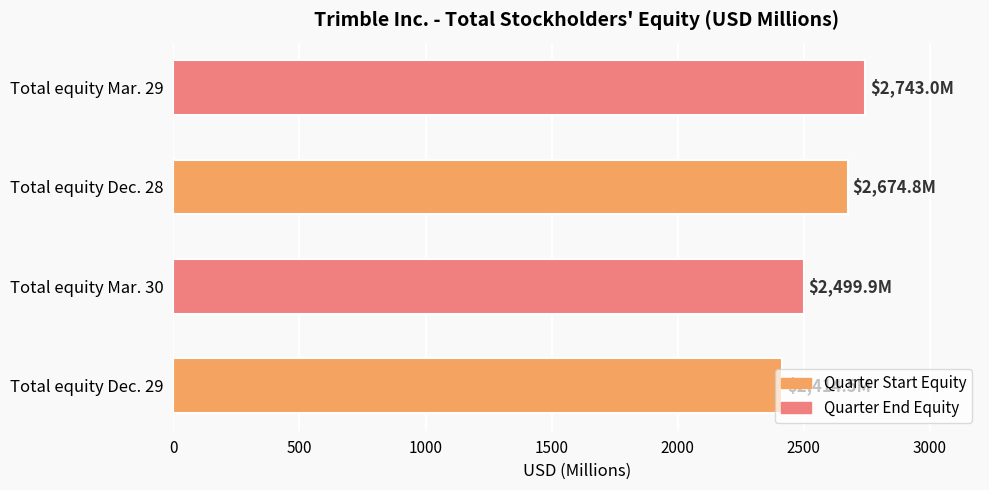

What is the ratio of the value at Total equity Mar. 30 to the value at Total equity Dec. 28?

0.9